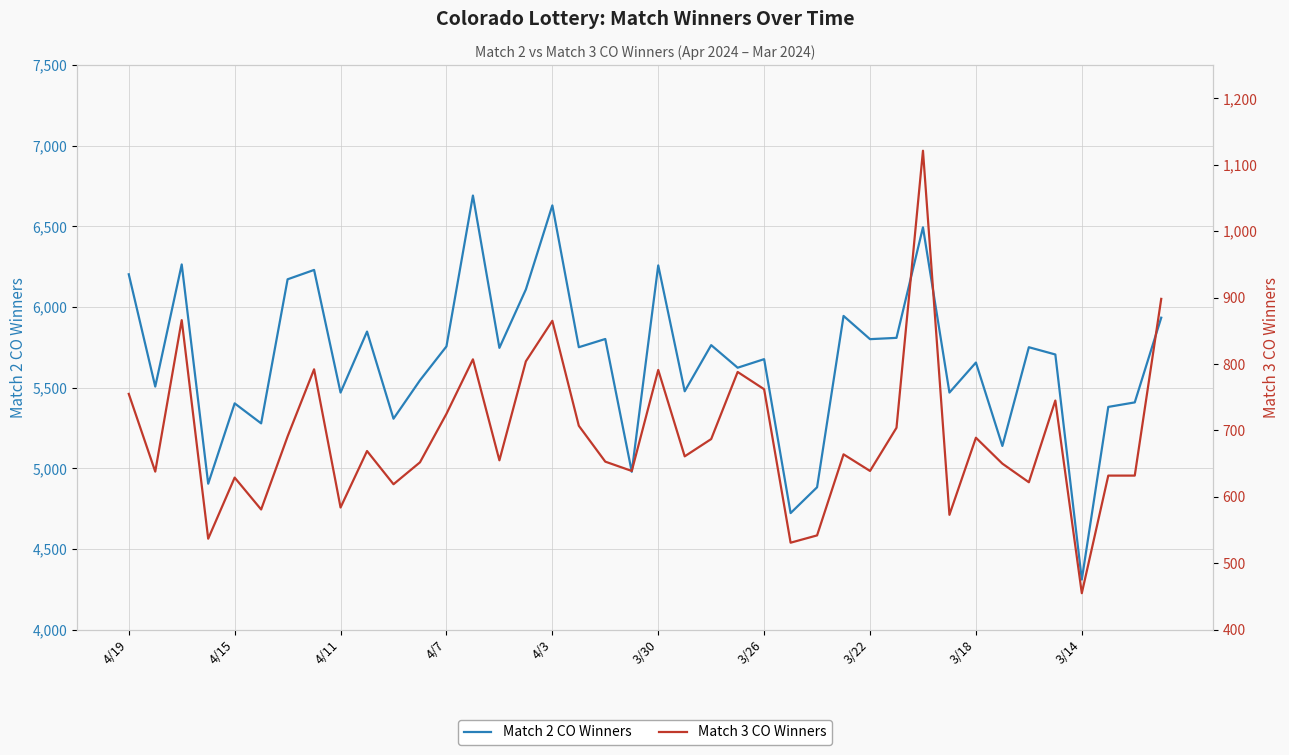

Is it true that Match 3 CO Winners equals 1027 at 17?

False